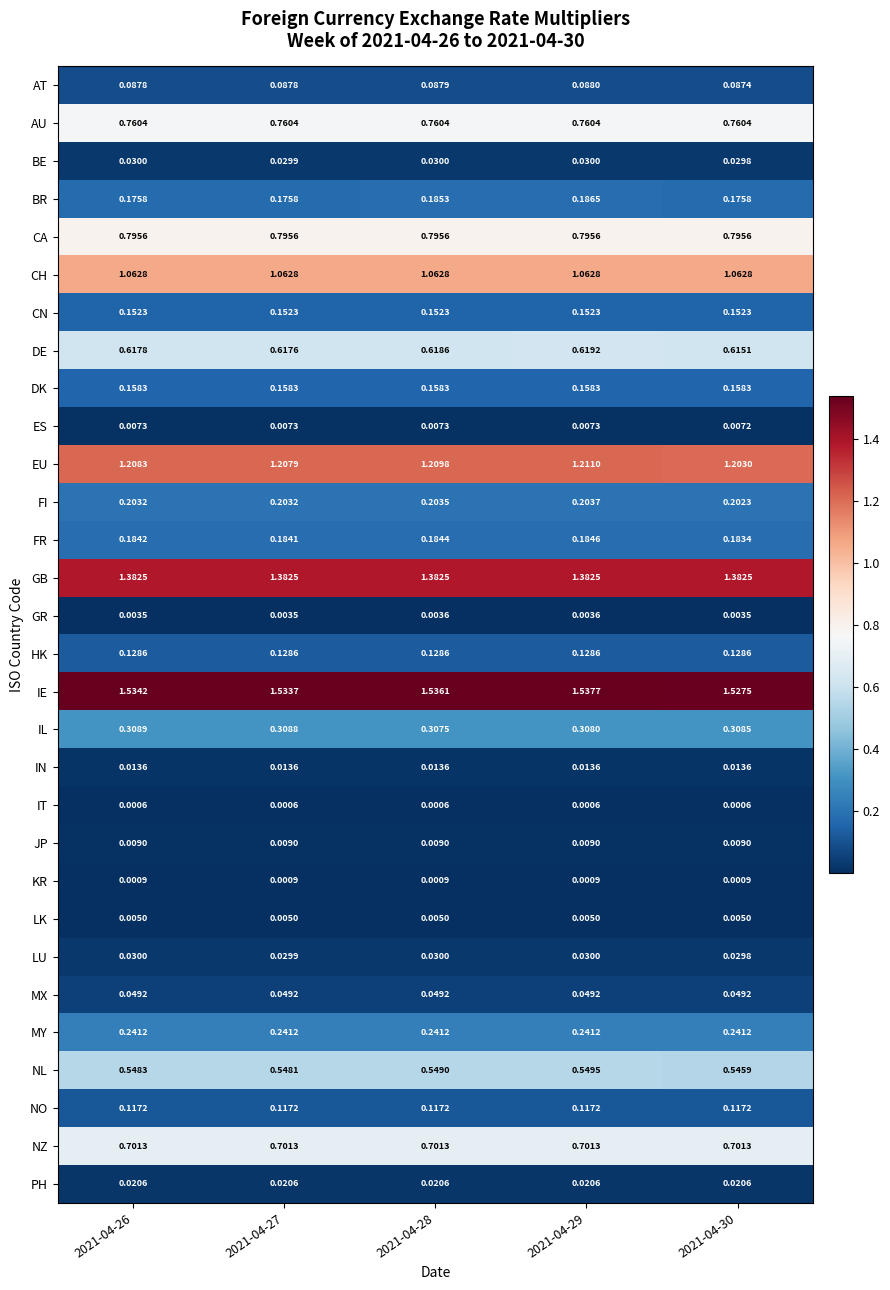

Which series has the widest spread of values?

BR